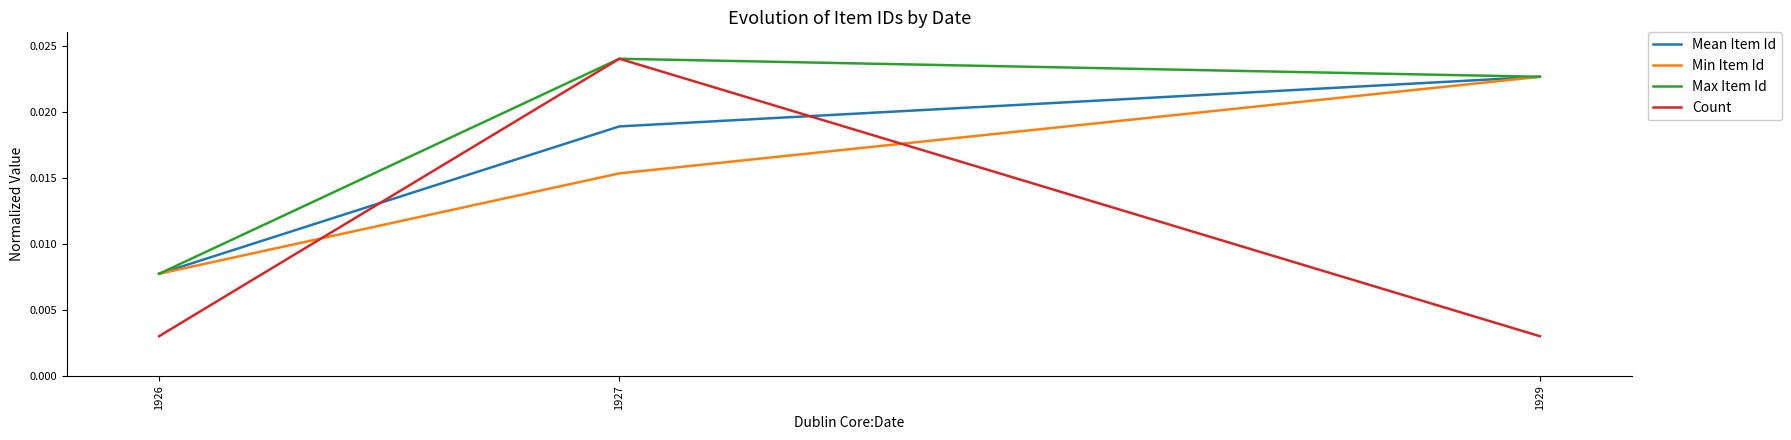

Rank the categories by Max Item Id value from highest to lowest.

1927, 1929, 1926